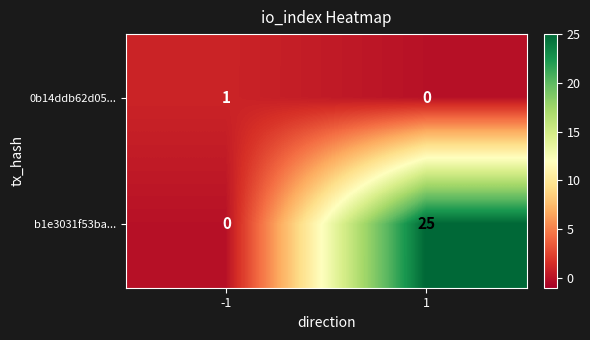

True or false: b1e3031f53ba... has a value of -13 at -1.

False